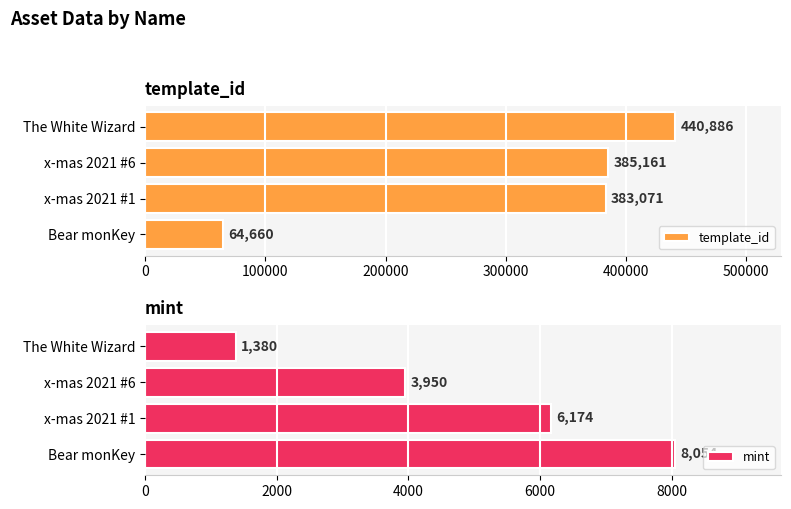

What is the sum of all mint values?

19558